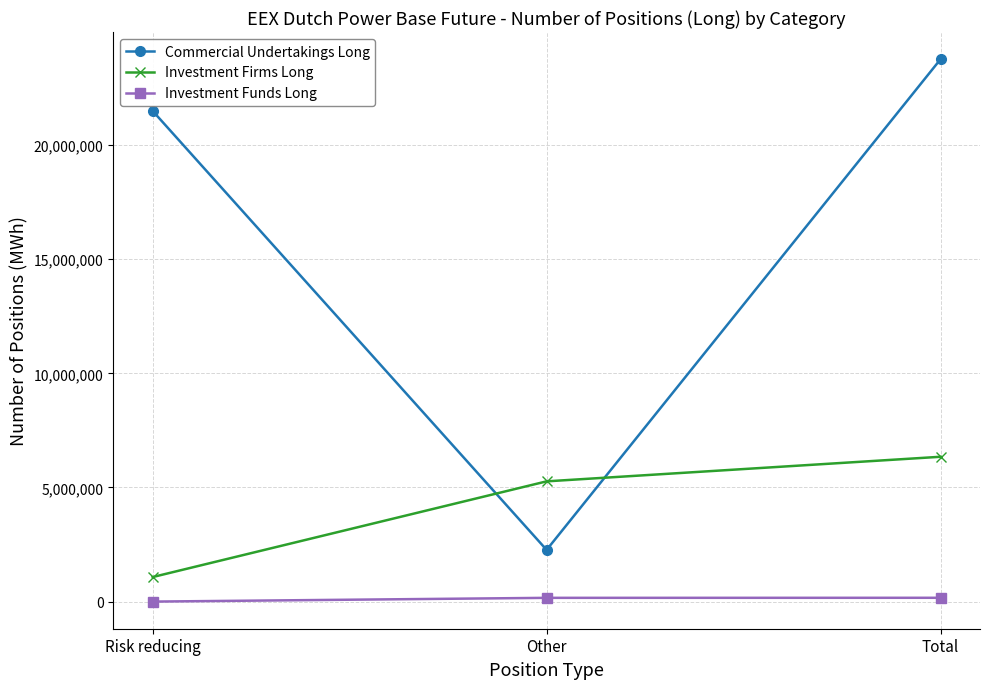

Is it true that Investment Firms Long equals 6344883 at Total?

True